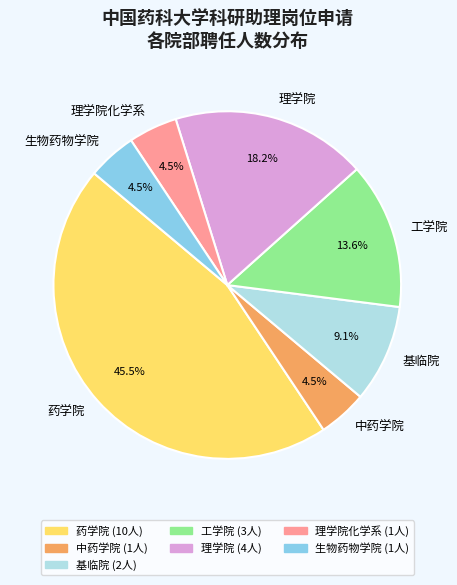

Does 生物药物学院 account for over 50% of the chart?

No